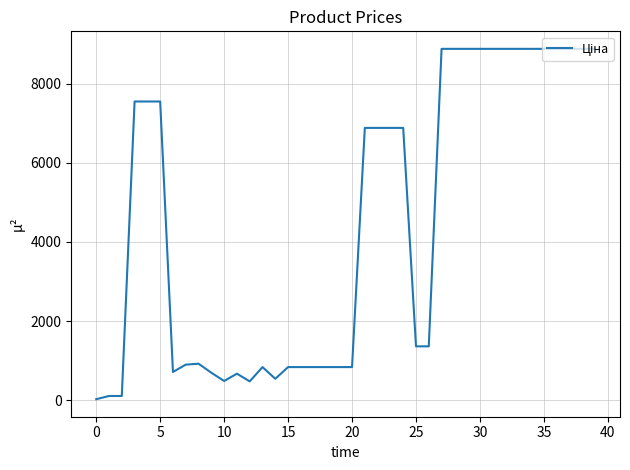

What is the difference between the maximum and minimum values?

8842.5